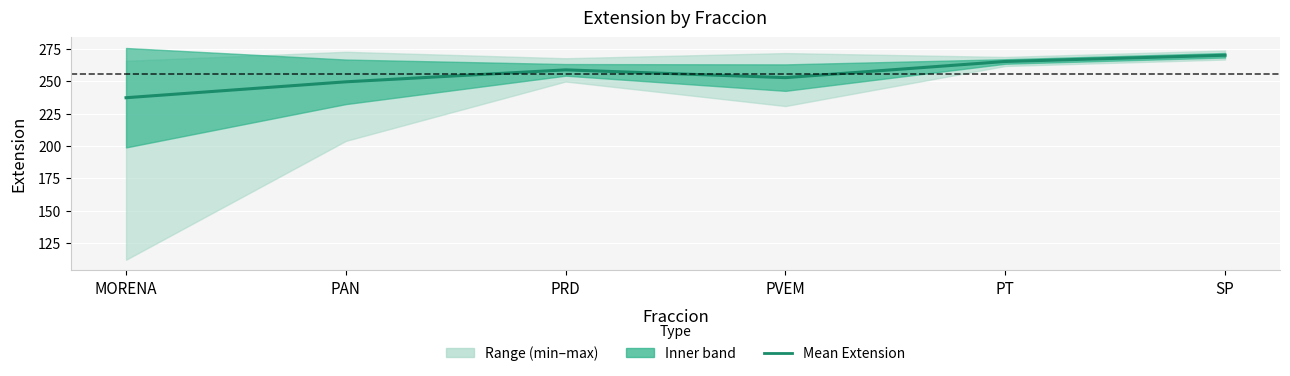

What is the average value?

255.8